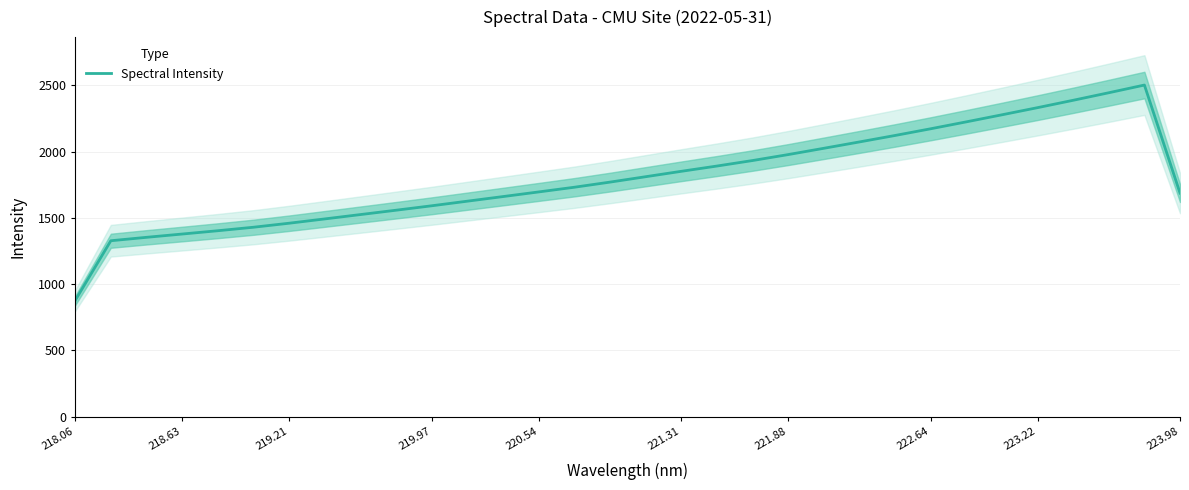

Count the number of values greater than 1769.

16